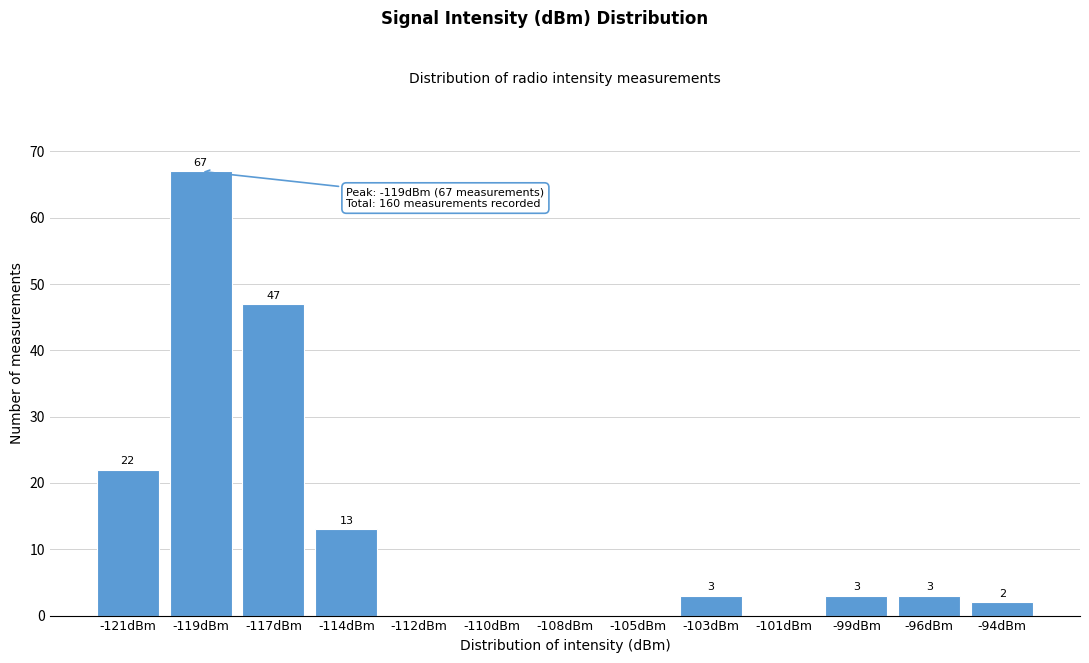

Reading right to left, list all the values displayed in this chart.

-94dBm=2	-96dBm=3	-99dBm=3	-101dBm=0	-103dBm=3	-105dBm=0	-108dBm=0	-110dBm=0	-112dBm=0	-114dBm=13	-117dBm=47	-119dBm=67	-121dBm=22